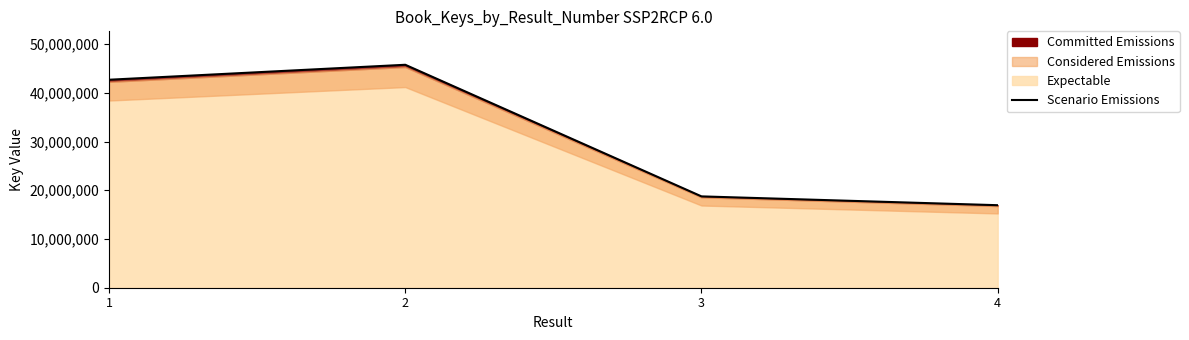

The value at 2 is 27112360. True or false?

False